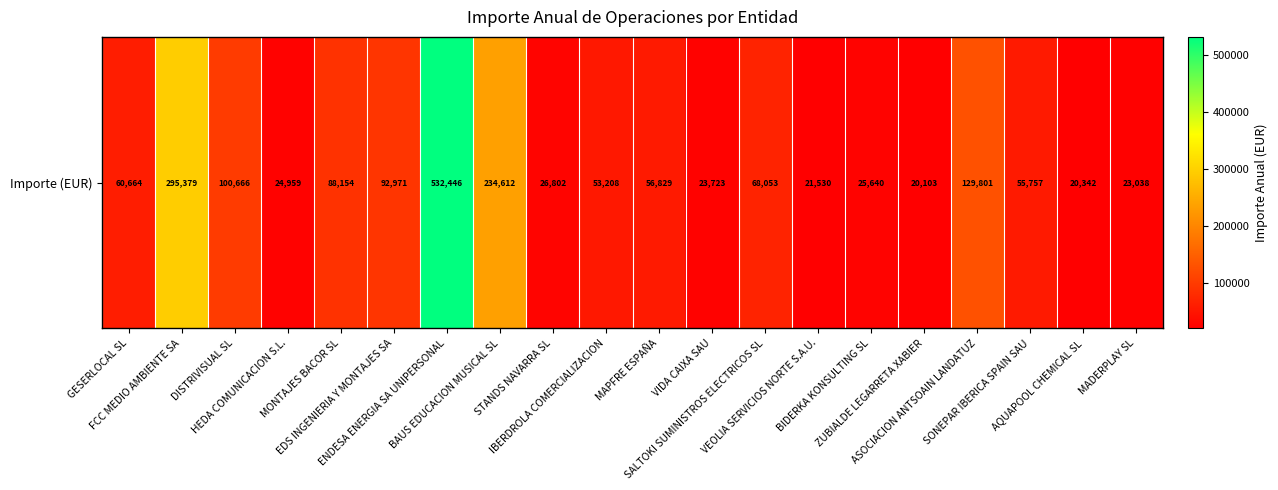

How many values are below 56829?

10